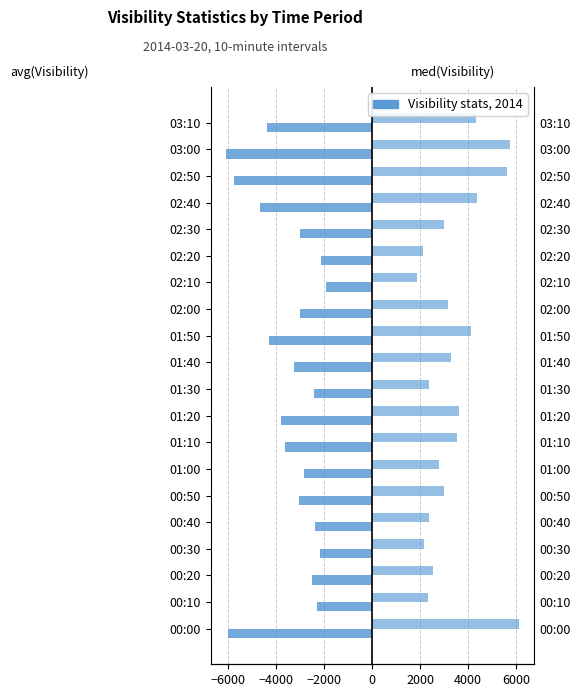

What is the sum of all med(Visibility (m)) values?

68430